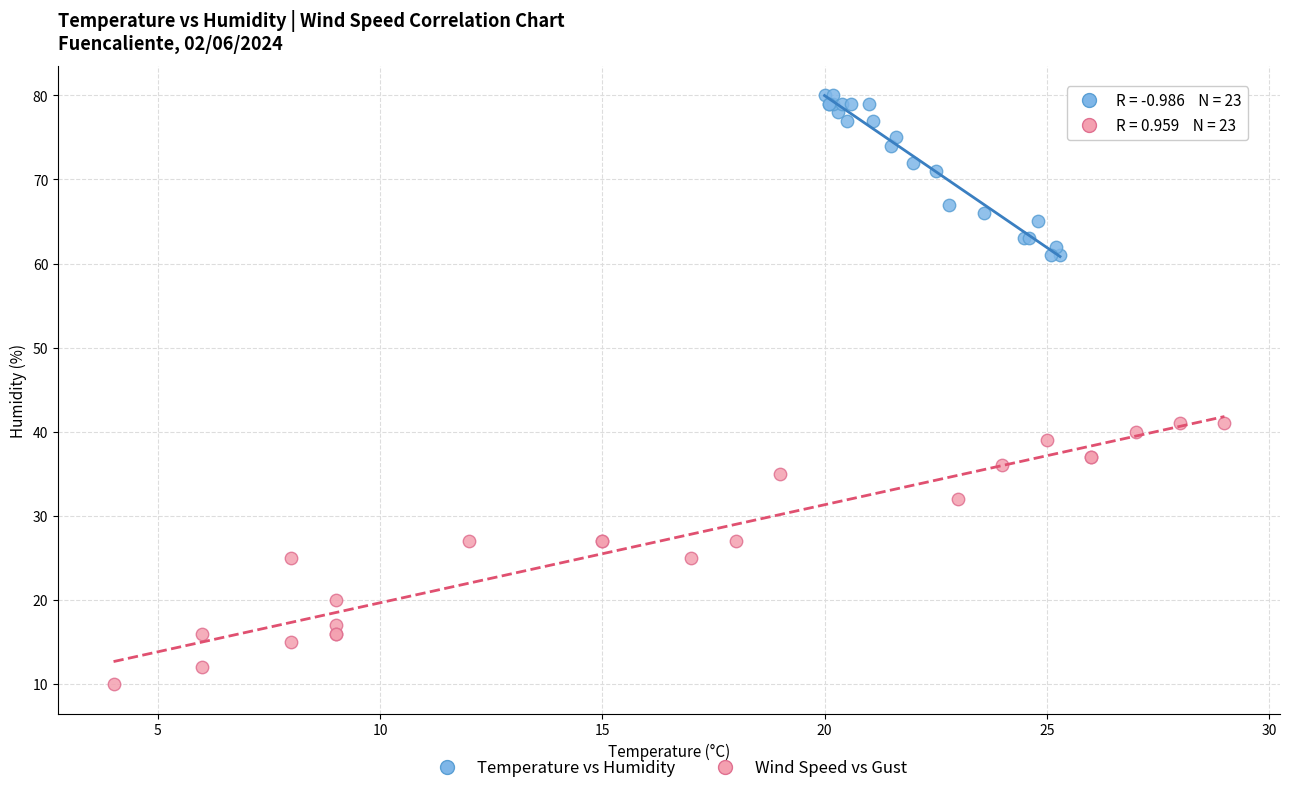

Which series has the largest Y range (max minus min)?

Wind Speed vs Gust